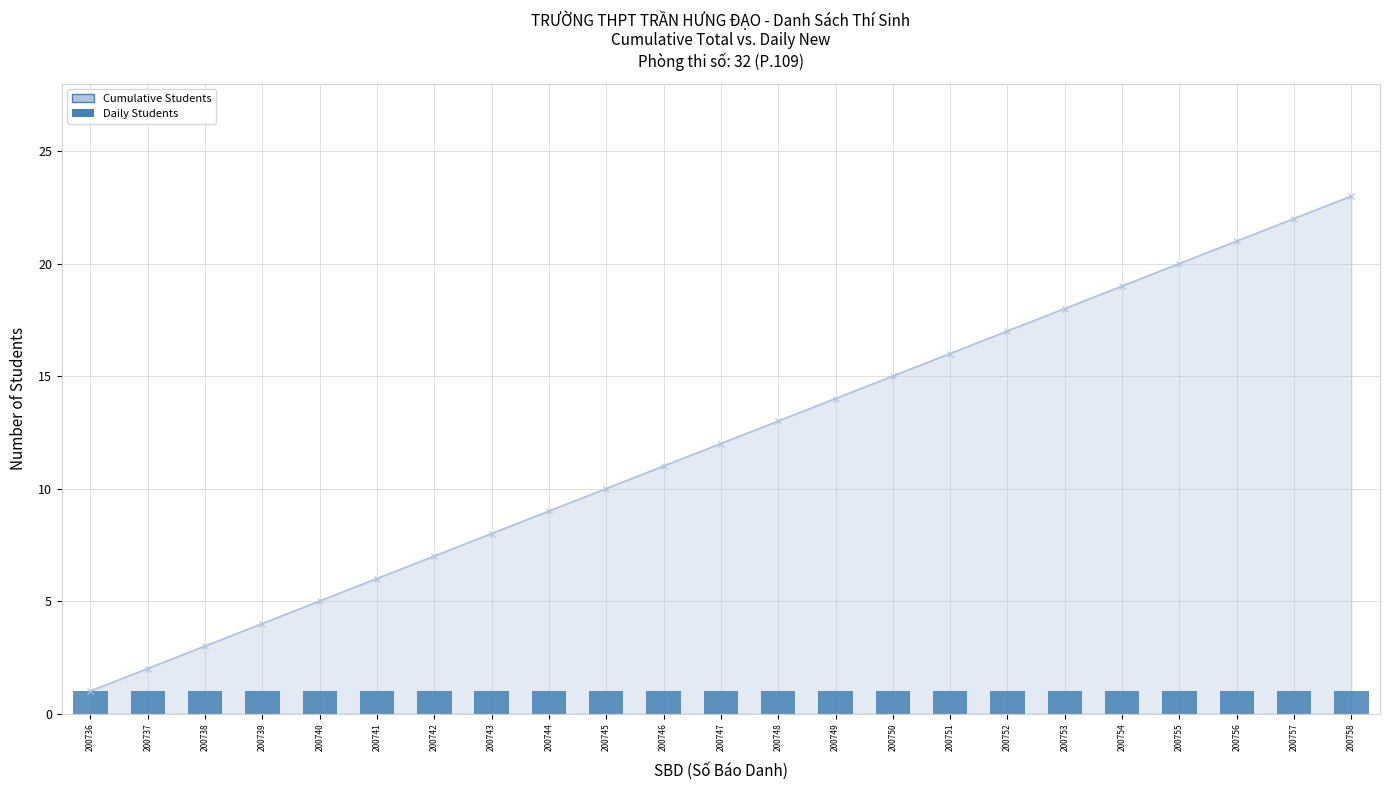

What is the sum of the values at 200742 and 200756?

28